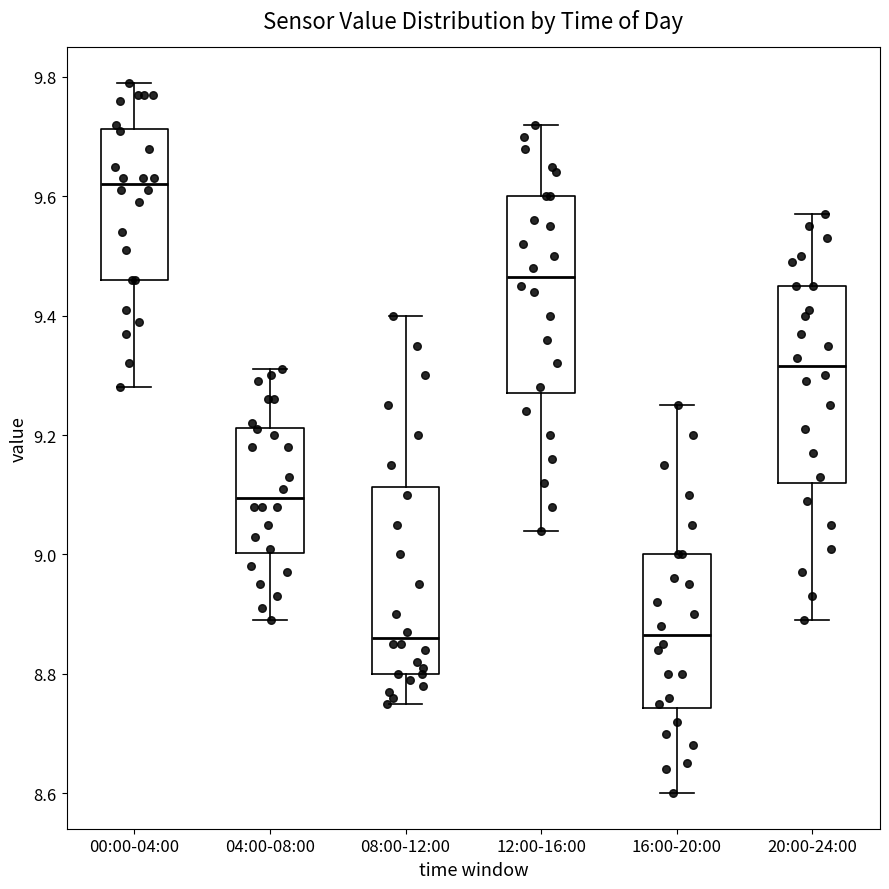

Where does the lower whisker of the box for 04:00-08:00 end on the y-axis? The values are not printed on the chart, so give them approximately, as read against the axis.

8.90